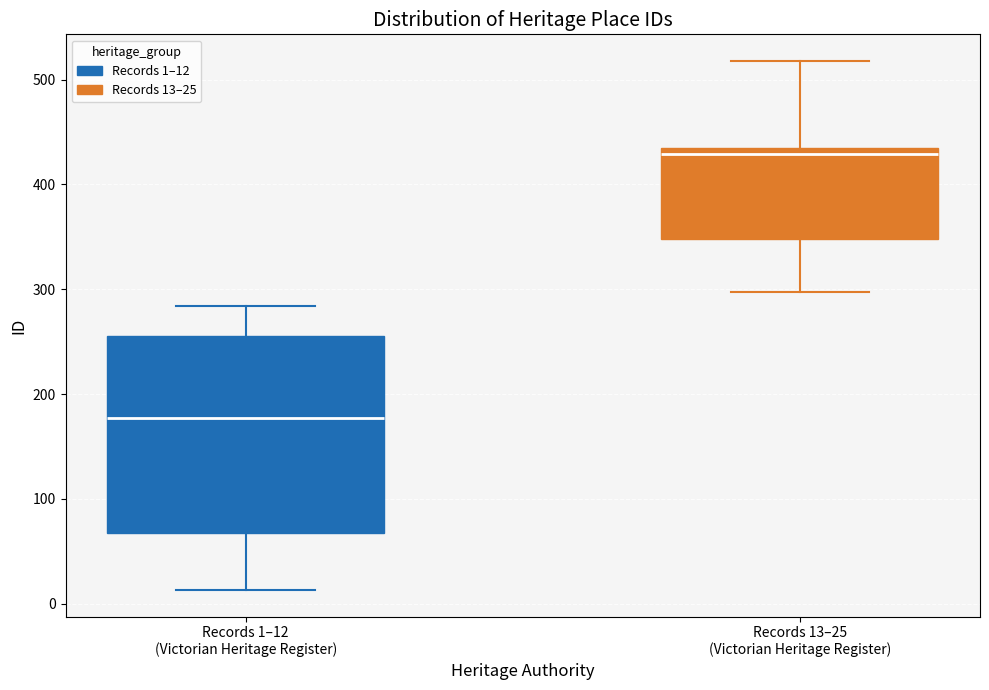

Reading left to right, read every box against the y-axis: the position of its median line, the range the box covers, and the ends of its whiskers. The values are not printed on the chart, so give them approximately, as read against the axis.

Records 1–12 (Victorian Heritage Register): median 180, box 70 to 260, whiskers 10 to 280
Records 13–25 (Victorian Heritage Register): median 430, box 350 to 440, whiskers 300 to 520